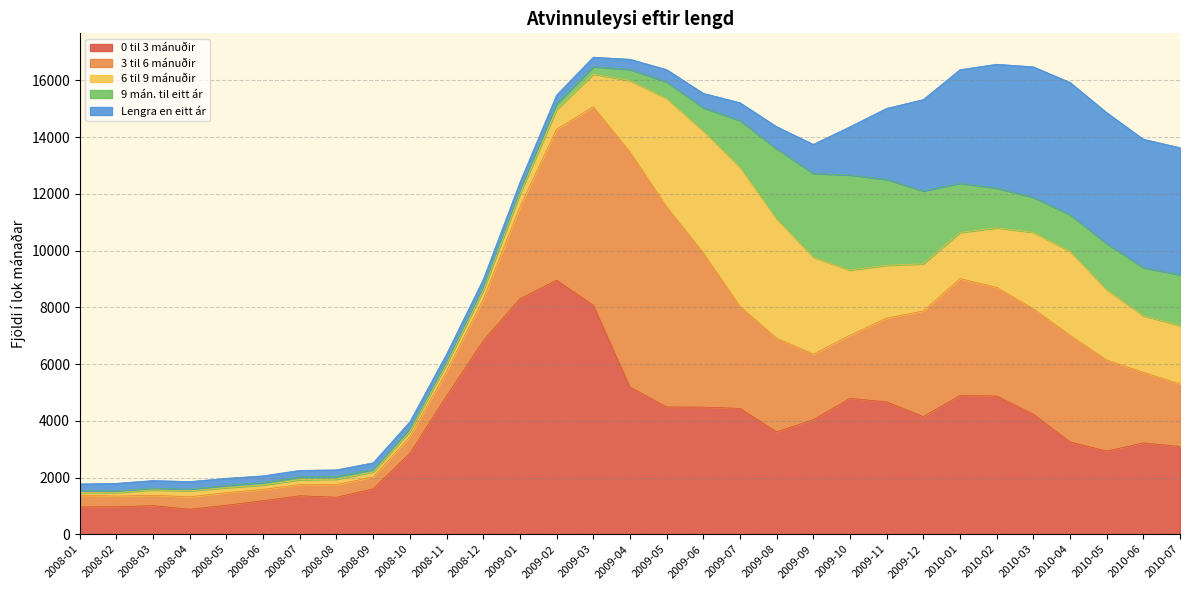

True or false: 0 til 3 mánuðir has more than 1 points higher than both neighbors.

True